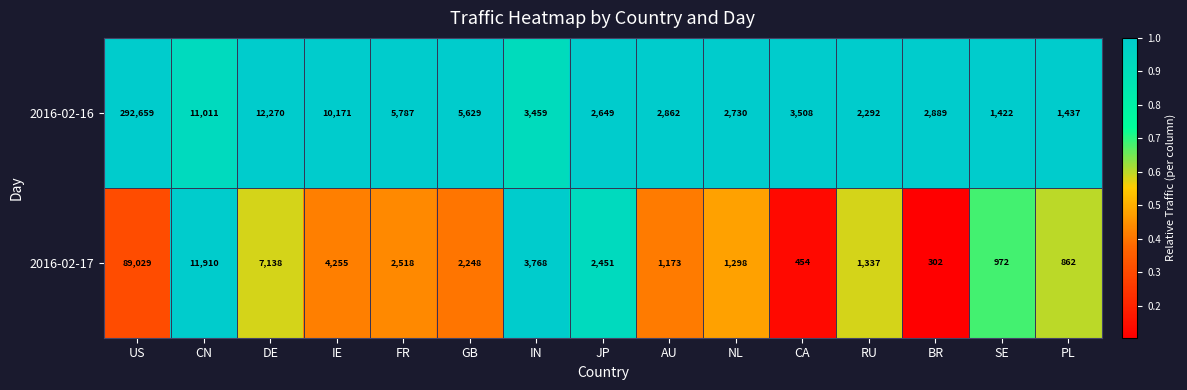

What is the average value of the 2016-02-16 series?

24052